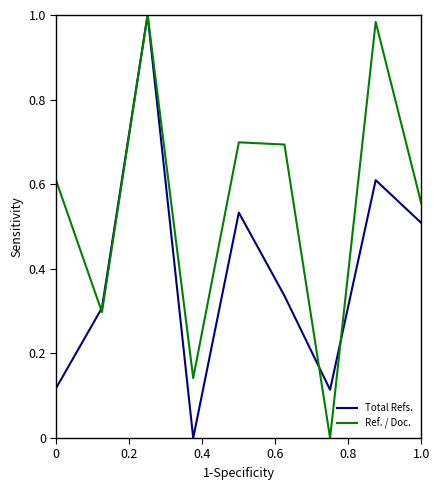

Which series has the largest total across all categories?

Ref. / Doc.